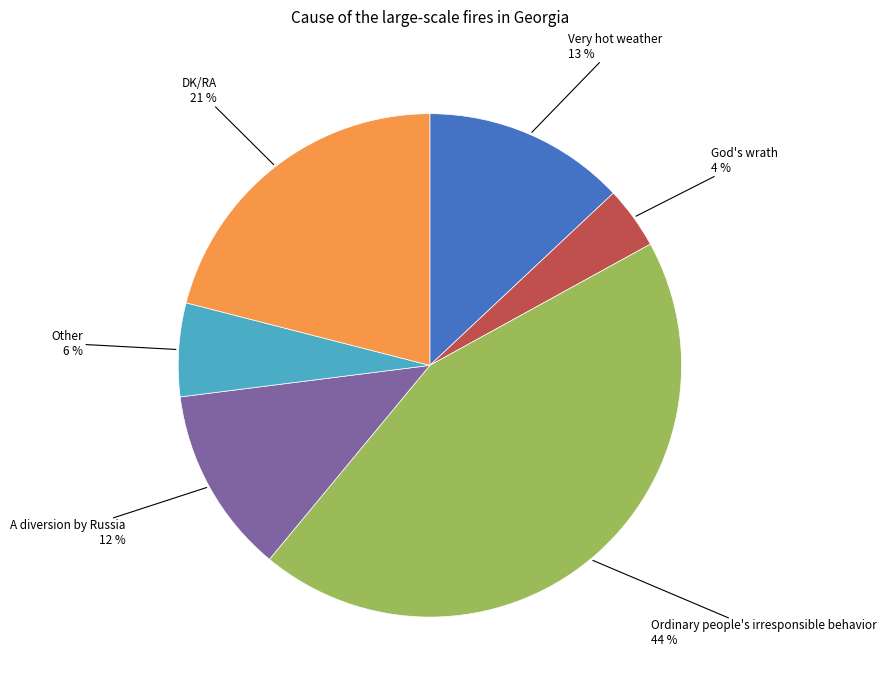

Count the number of slices in the pie.

6